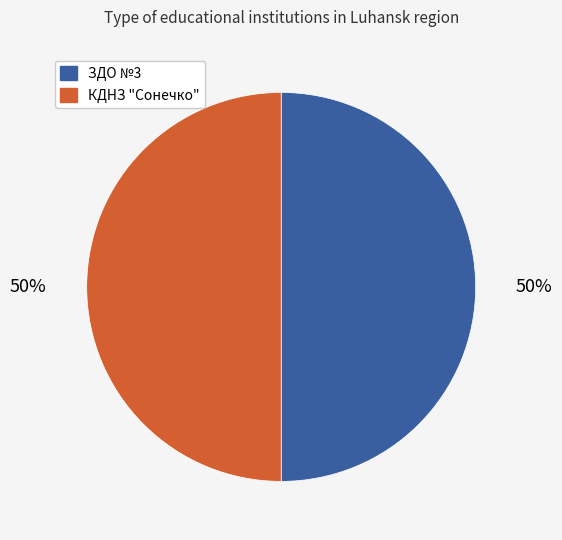

Approximately how many times larger is the value at ЗДО №3 compared to КДНЗ "Сонечко"?

1.0